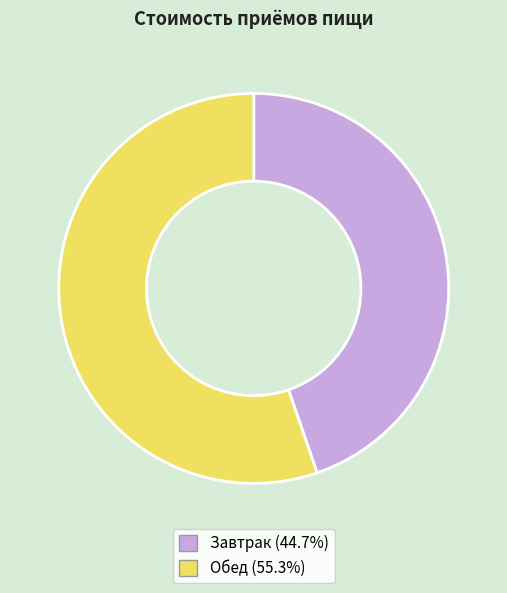

What is the majority slice?

Обед